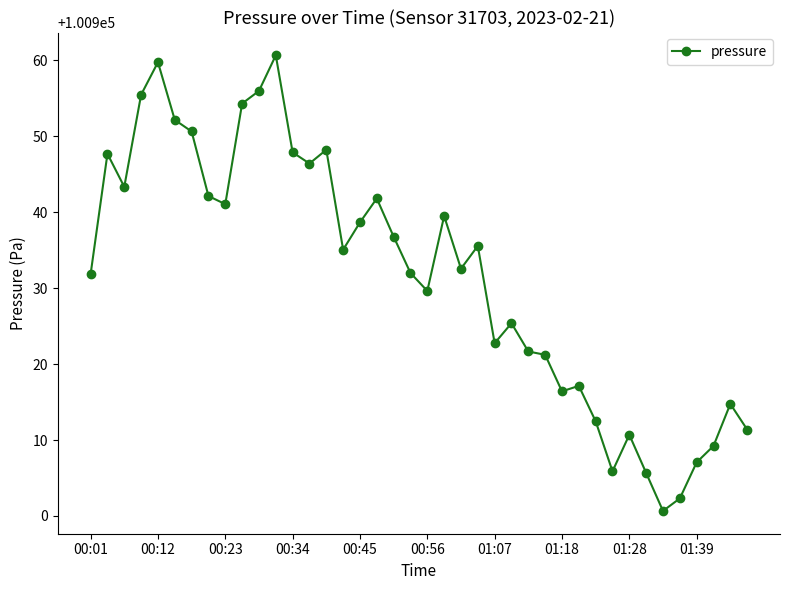

What is the value of the 3rd point from the left?

100943.3